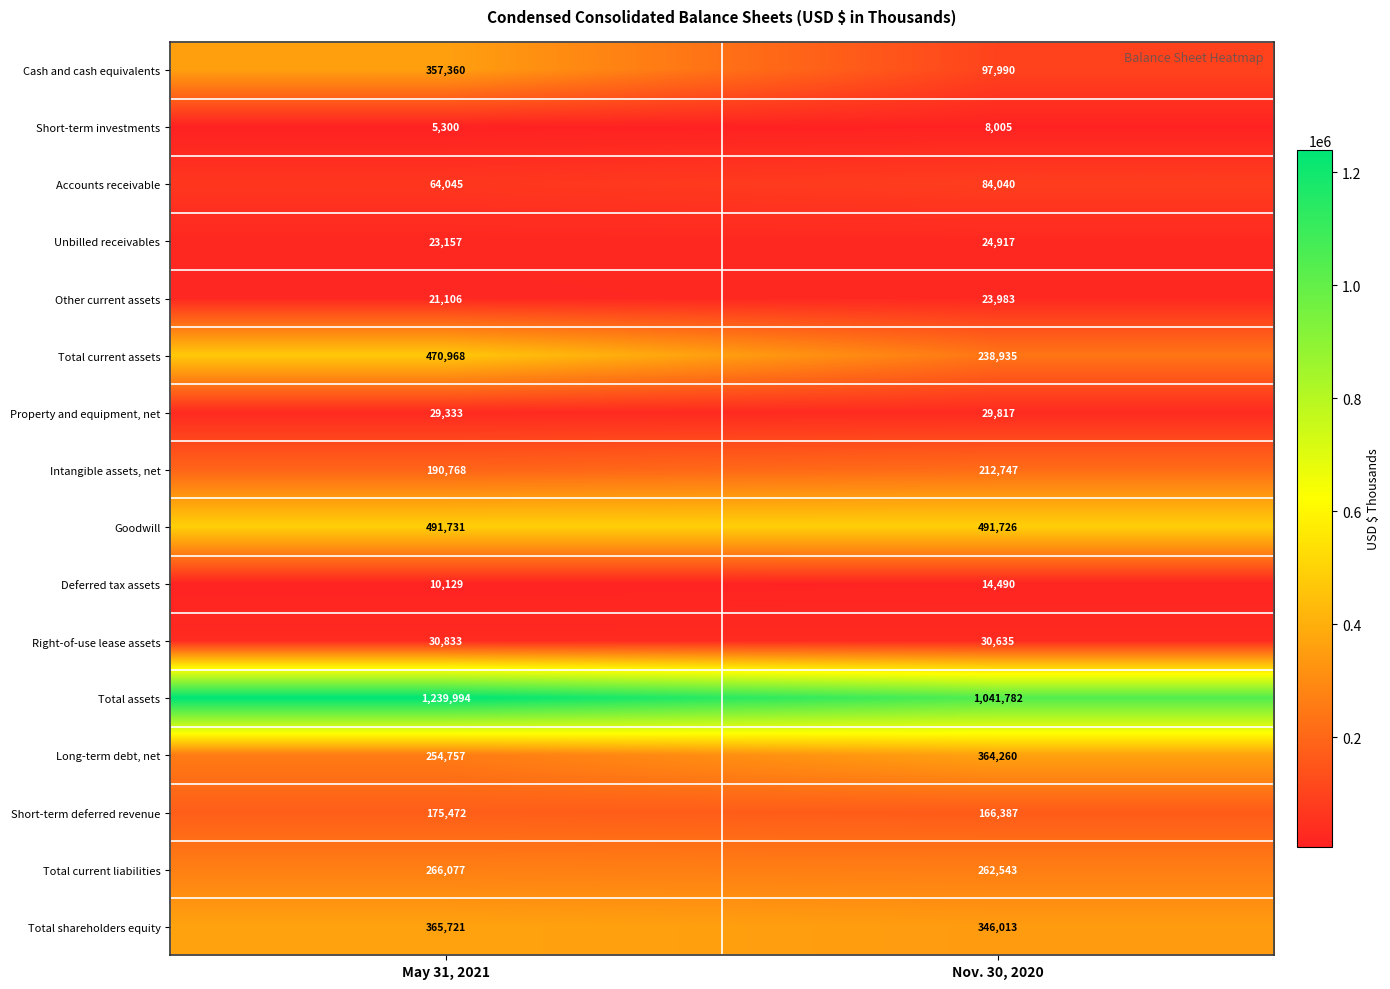

Which series has the largest total across all categories?

Total assets